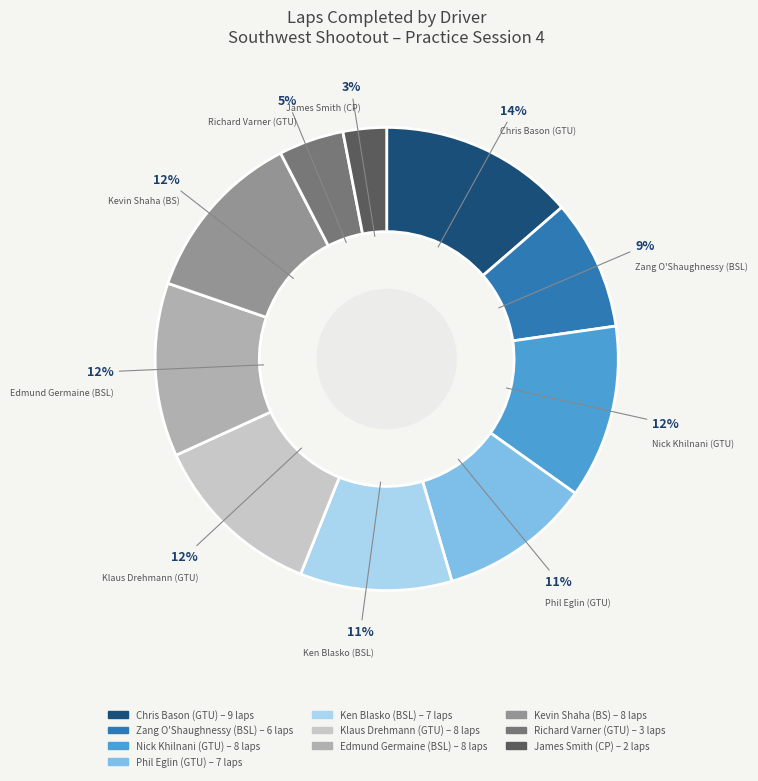

True or false: Nick Khilnani (GTU) accounts for 25% of the total.

False